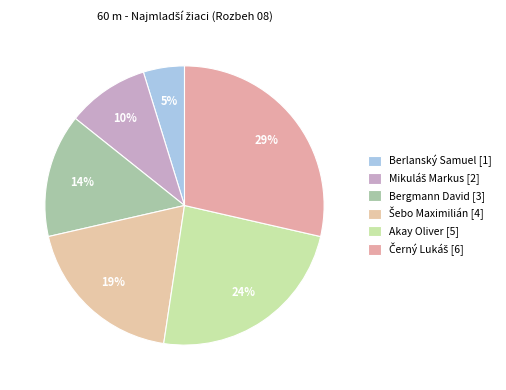

Is the sum of Akay Oliver and Černý Lukáš greater than half?

Yes